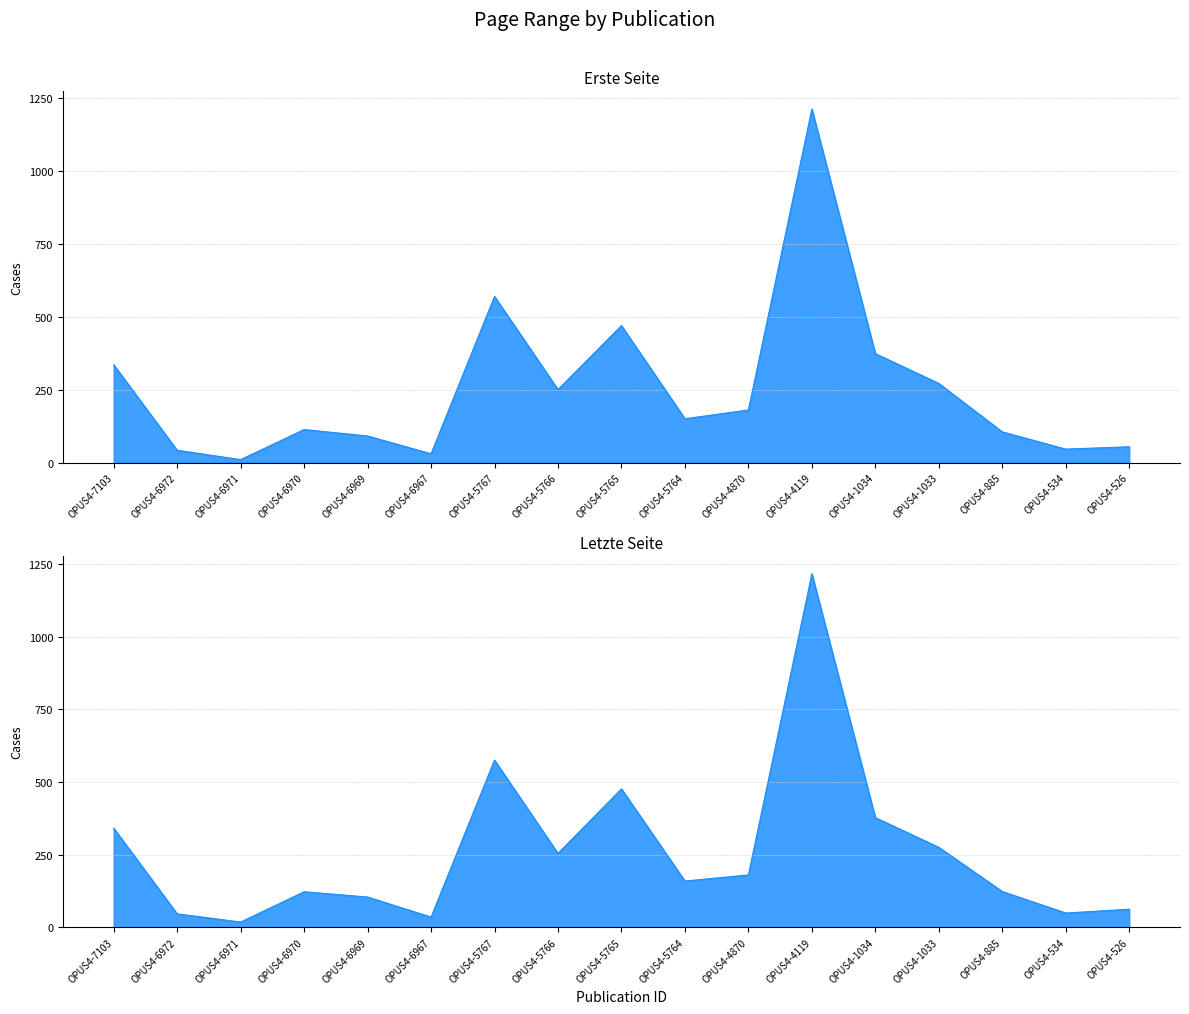

What is the minimum value for Letzte Seite?

18